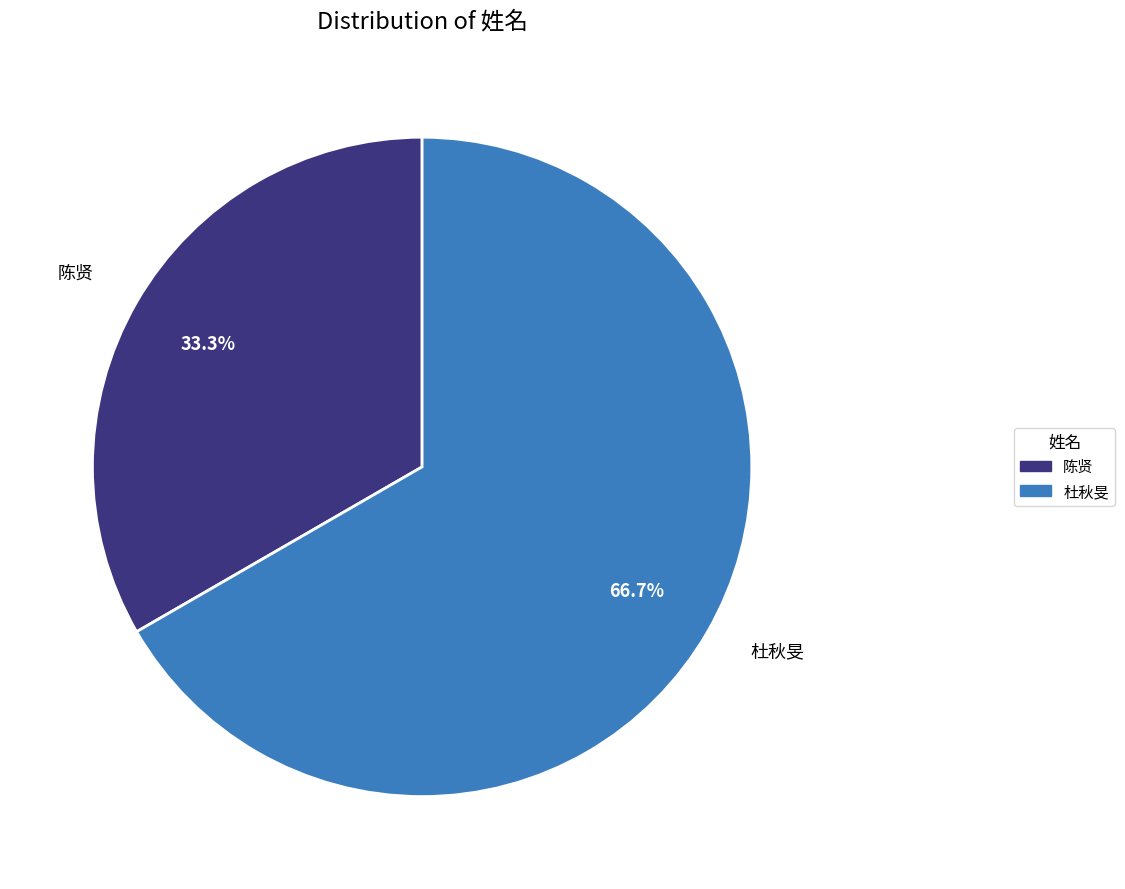

True or false: 陈贤 accounts for 33% of the total.

True